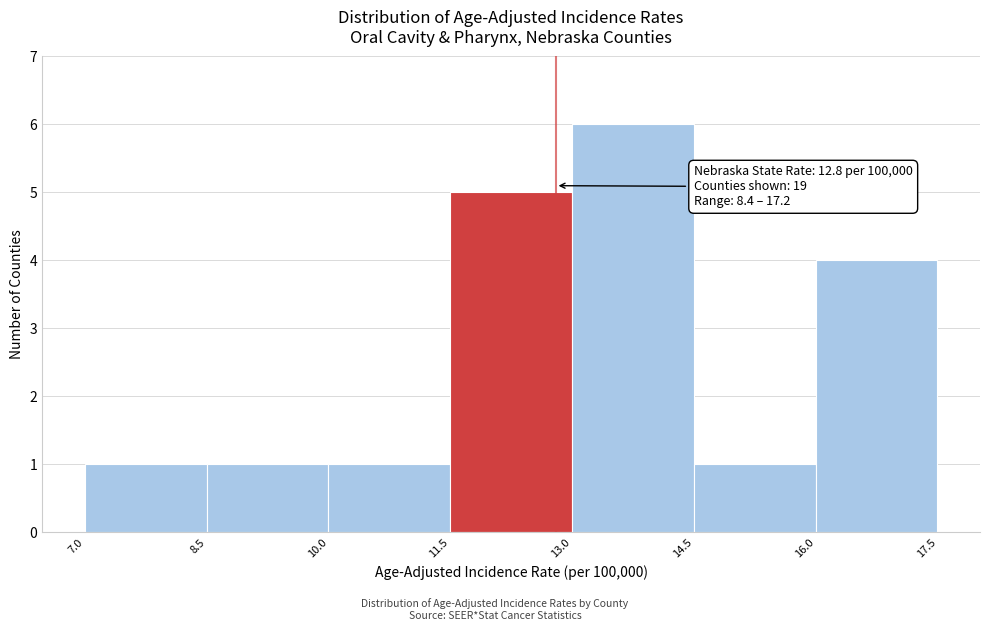

Which range on the x-axis has the tallest bar?

13.0 to 14.5